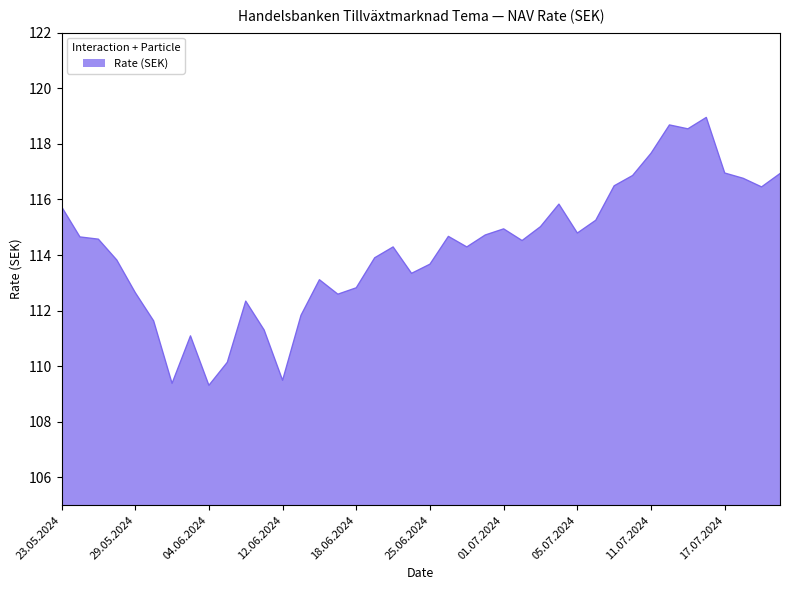

What is the difference between the maximum and minimum values?

9.6